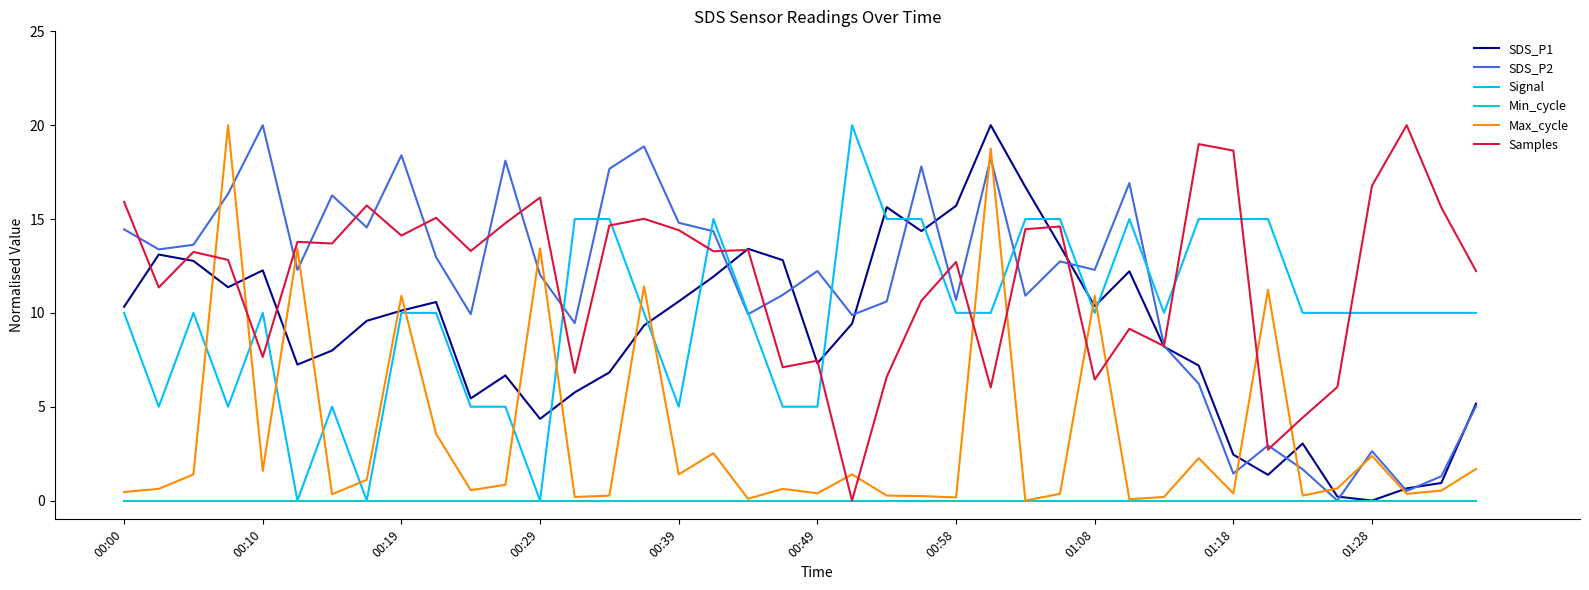

What is the highest value of the Max_cycle series?

20.0